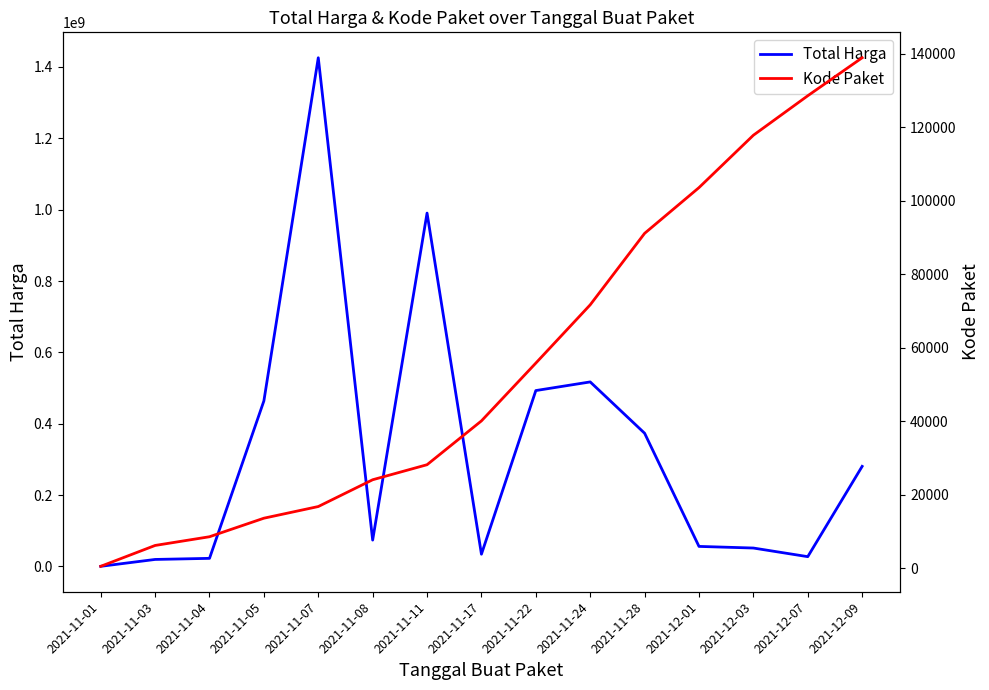

Reading left to right, list all the values displayed in this chart.

Total Harga: 346053.5	19604540.2	22667615.0	464002100.0	1425867900.0	73845350.0	990484333.3	34292000.0	493000000.0	517229900.0	373404000.0	56152800.0	51601000.0	27412000.0	280521500.0
Kode Paket: 569.5	6241.7	8611.3	13652.0	16823.0	24107.6	28195.7	40112.0	55826.0	71673.5	91101.0	103541.0	117783.0	128516.0	138846.5